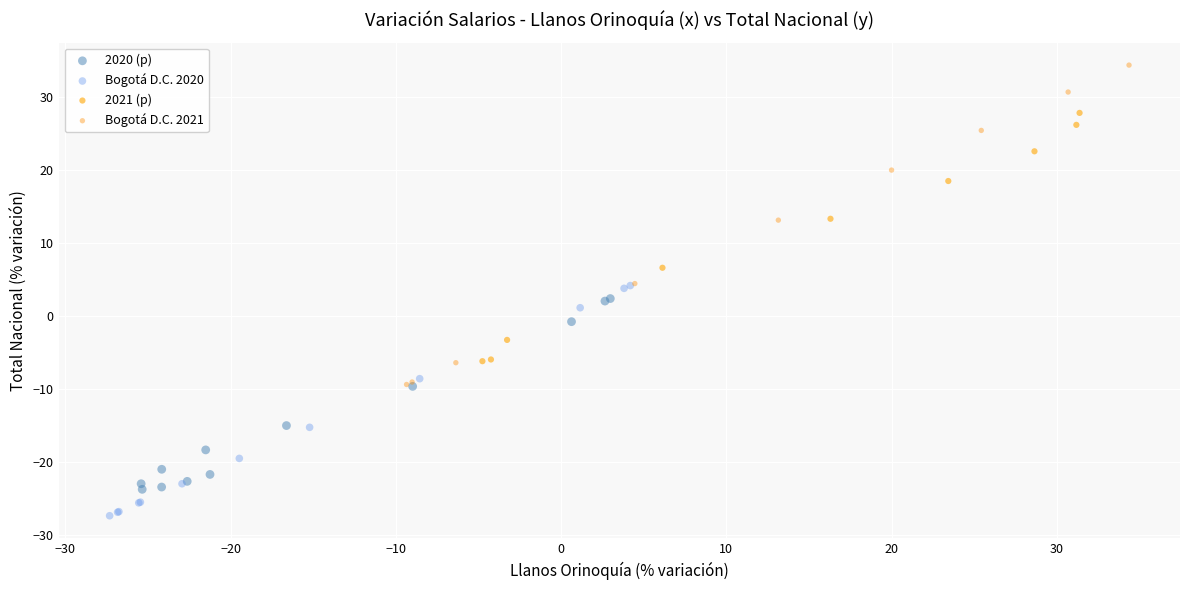

Which series has the largest Y range (max minus min)?

Bogotá D.C. 2021